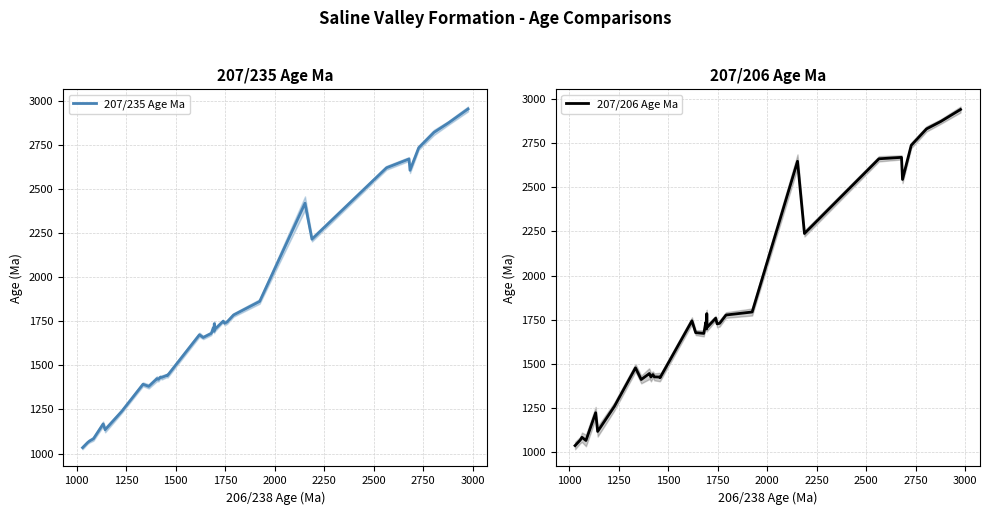

What is the maximum value for 207/235 Age Ma?

2955.0